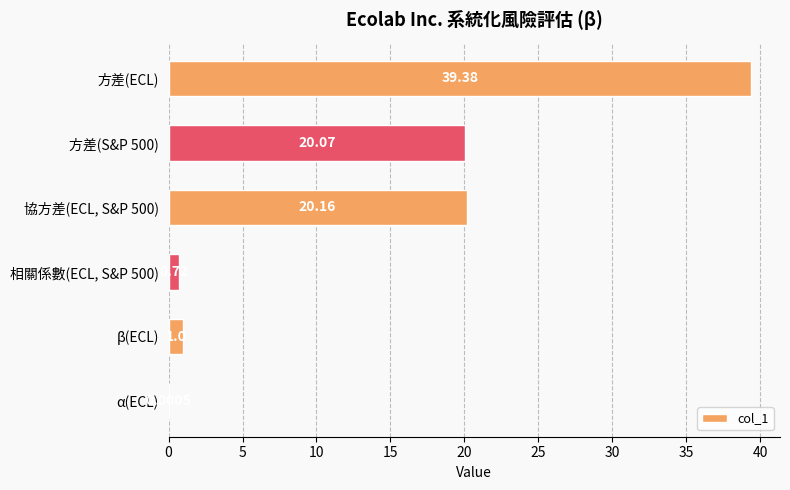

How many data points does each series have?

6